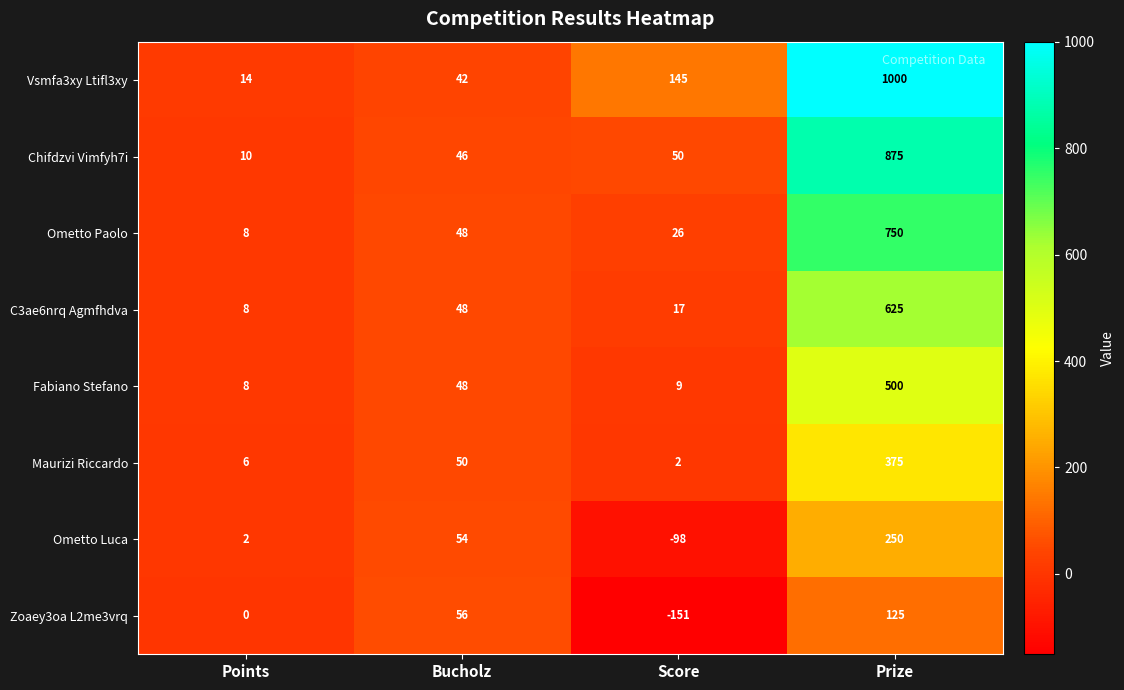

Which label corresponds to the smallest value in the chart?

Score